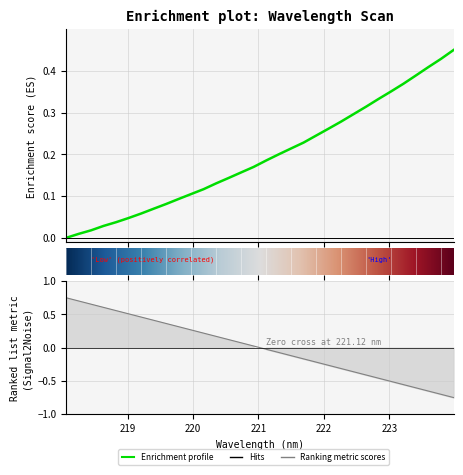

True or false: the data has more than 0 interior local peaks.

False